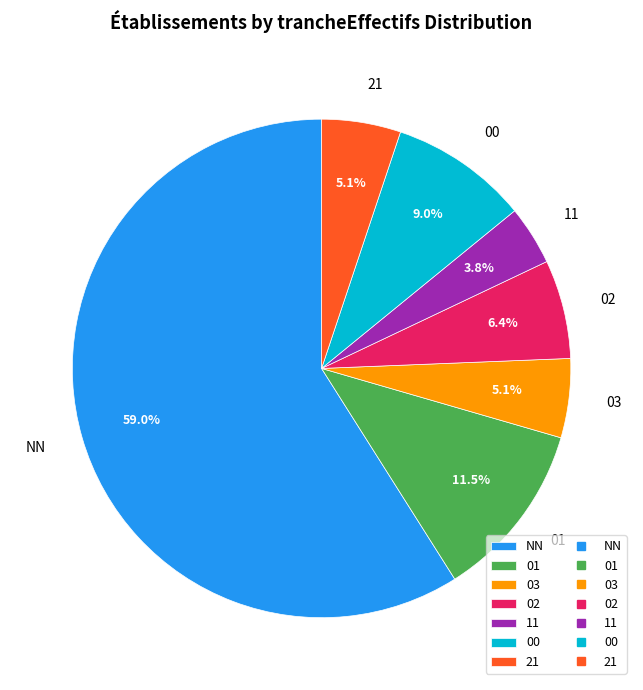

Is the sum of 00 and 03 greater than half?

No